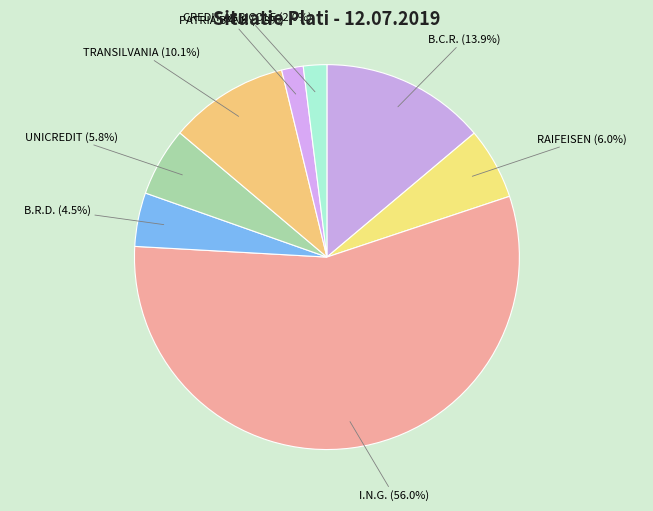

What portion of the pie excludes B.C.R. (13.9%)?

86.1%